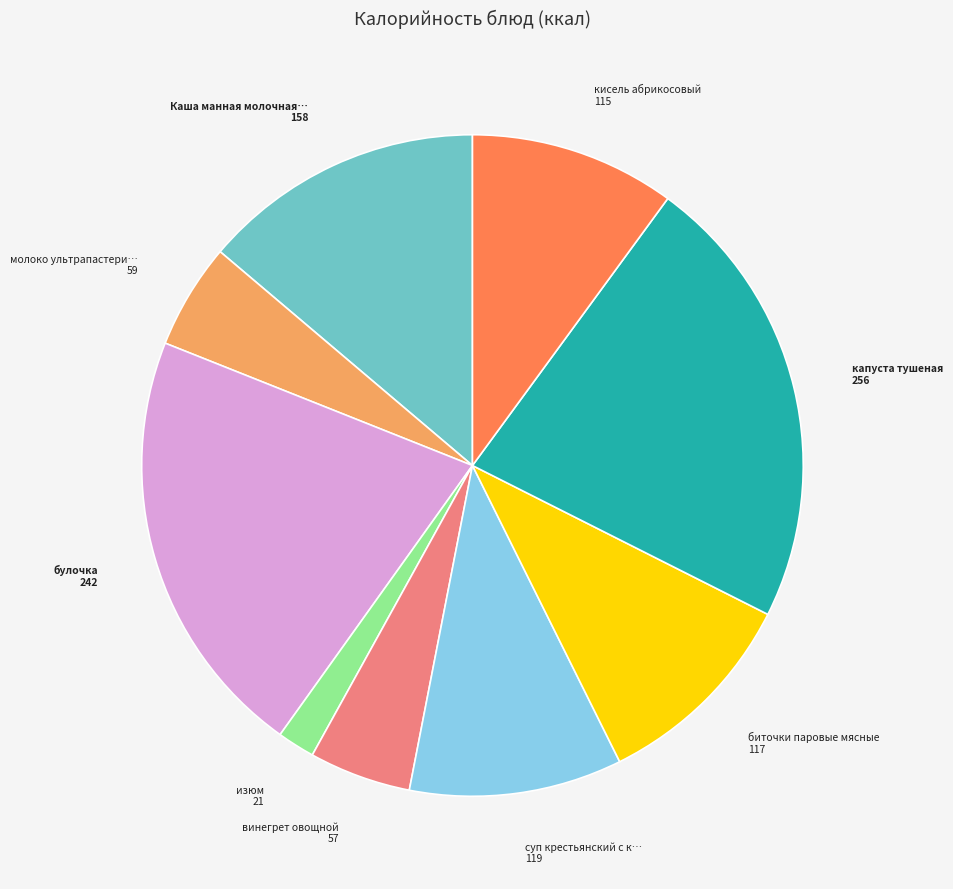

How many slices are in this pie chart?

9